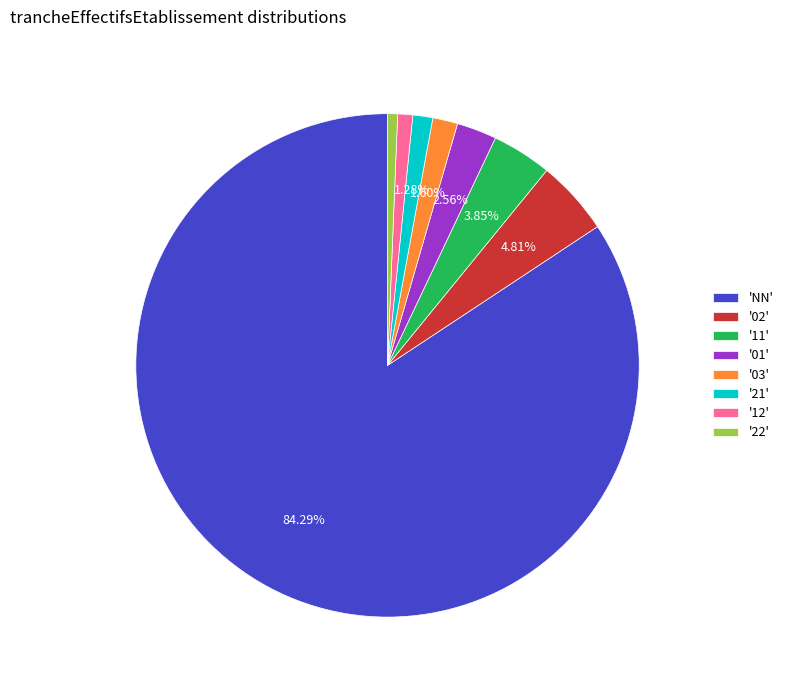

Which has a higher value, '12' or '03'?

'03'